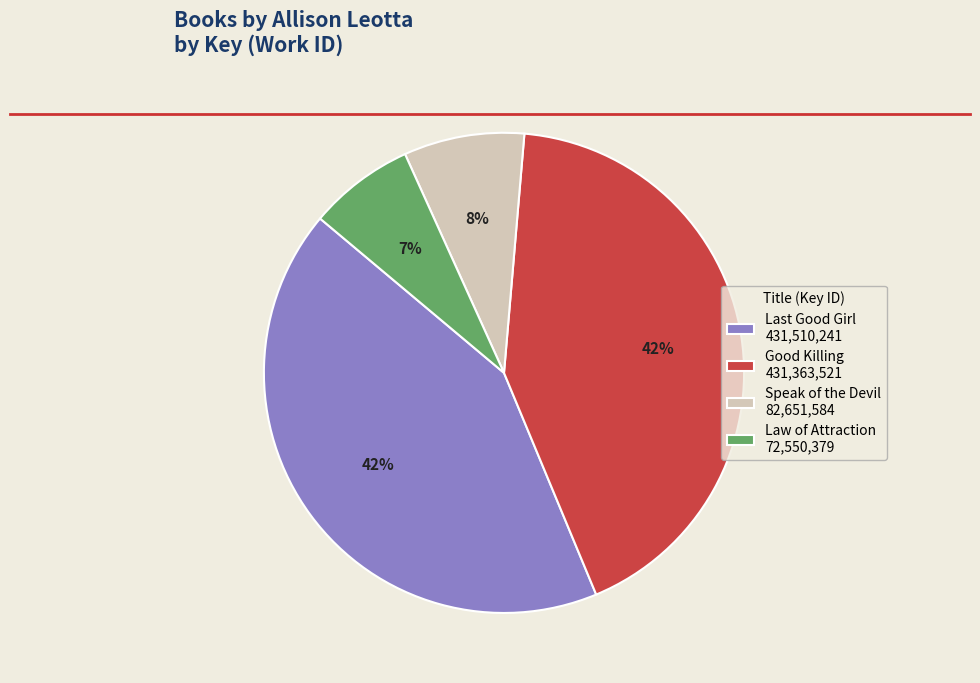

Is there any slice that represents more than half of the pie?

No